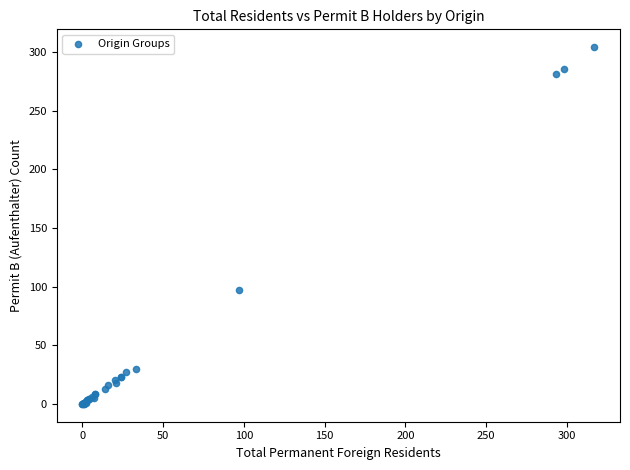

What Y value in the scatter plot is closest to 152?

97